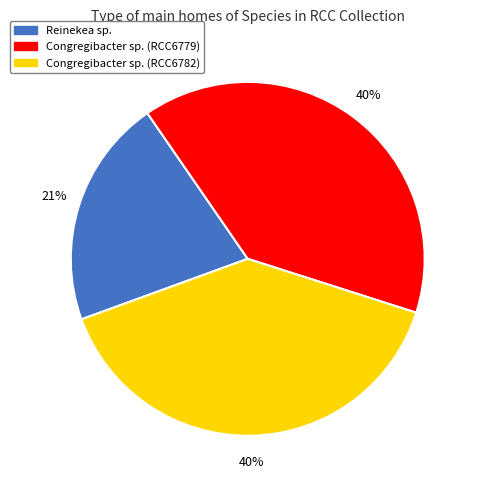

Which slice is the smallest?

Reinekea sp.